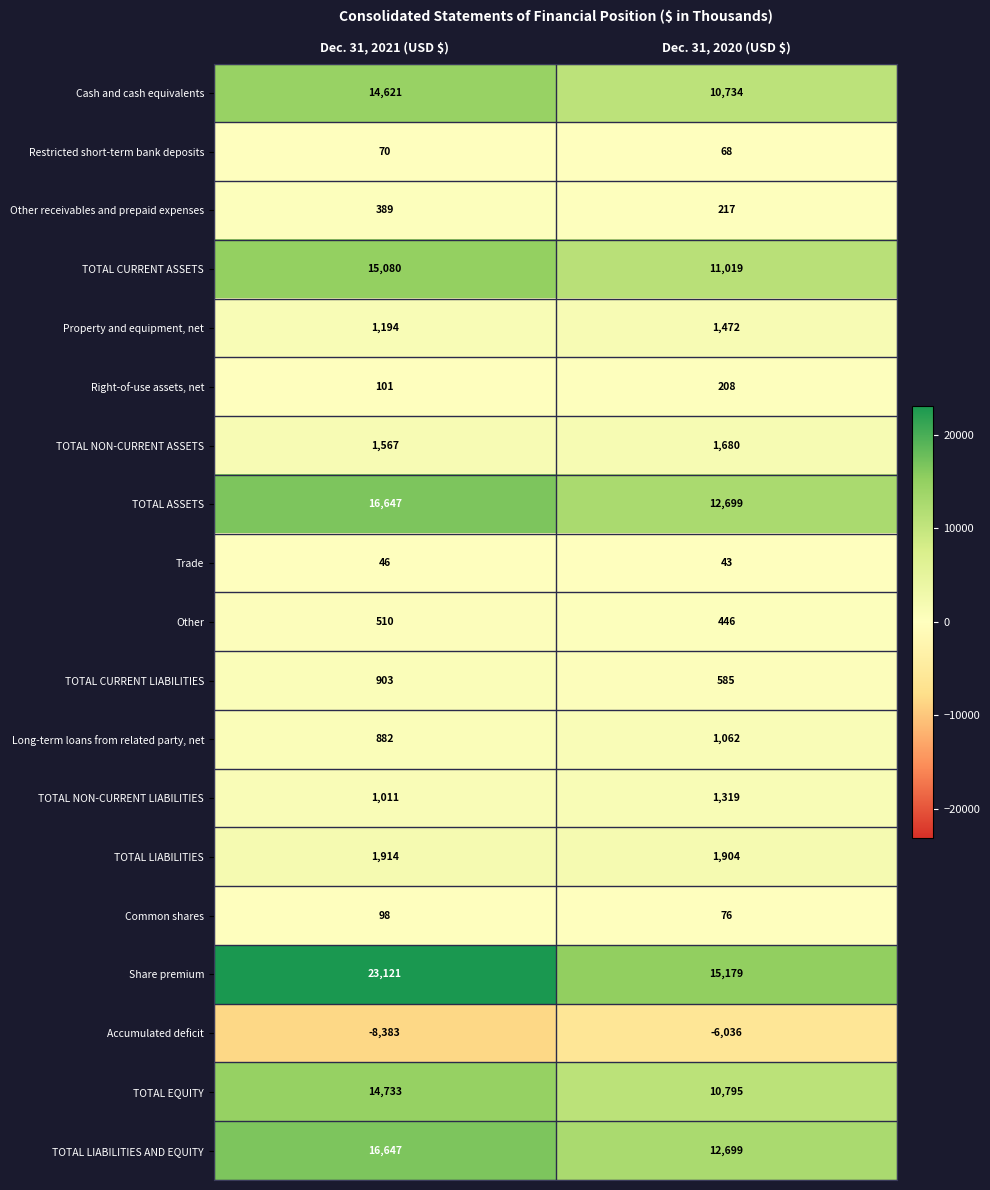

Which label corresponds to the smallest value in the chart?

Dec. 31, 2021 (USD $)